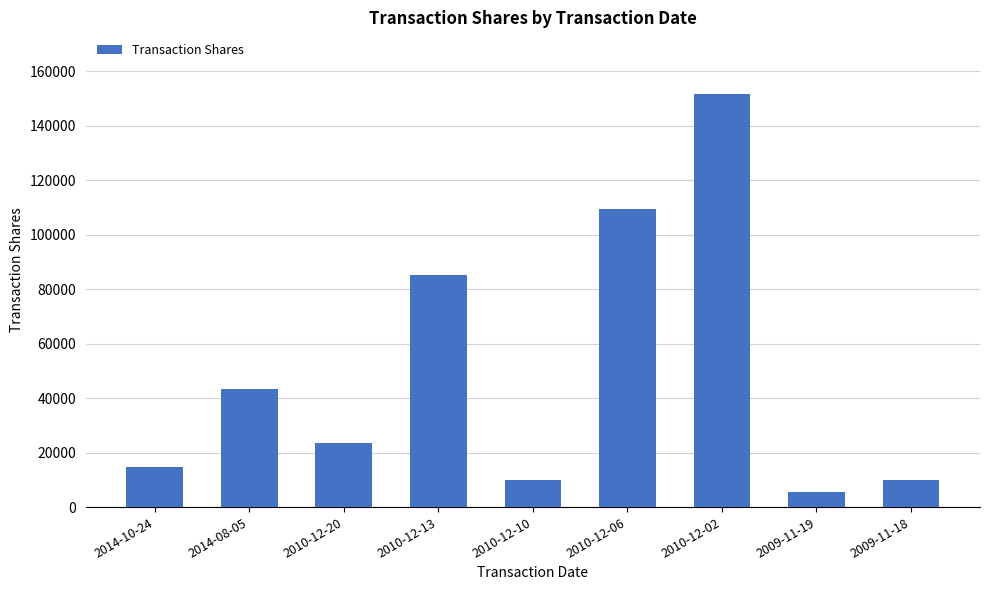

Where is the data nearest to the value 78508?

2010-12-13